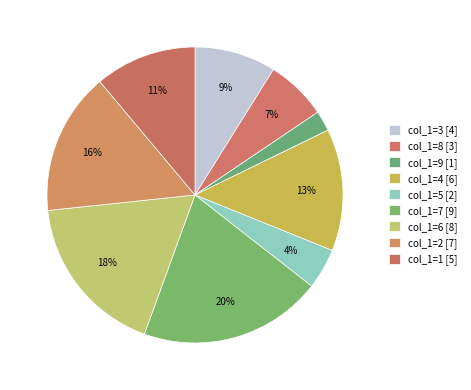

Count the number of slices in the pie.

9